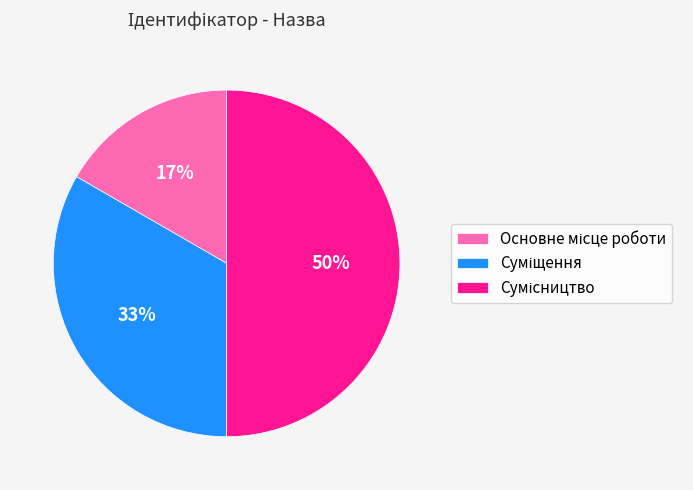

Count the number of slices in the pie.

3